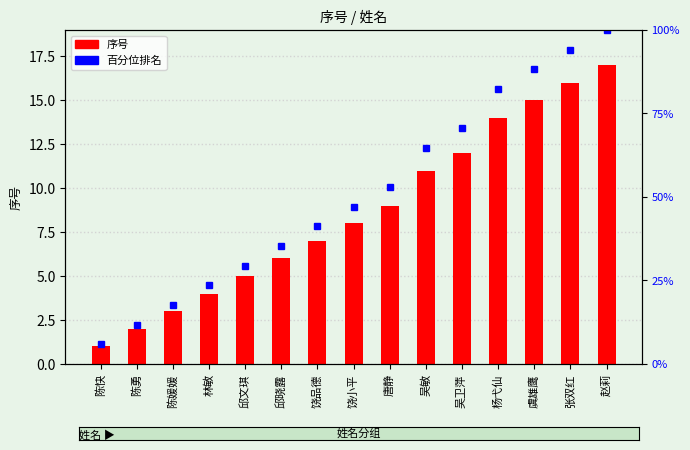

How many values are below 8?

7